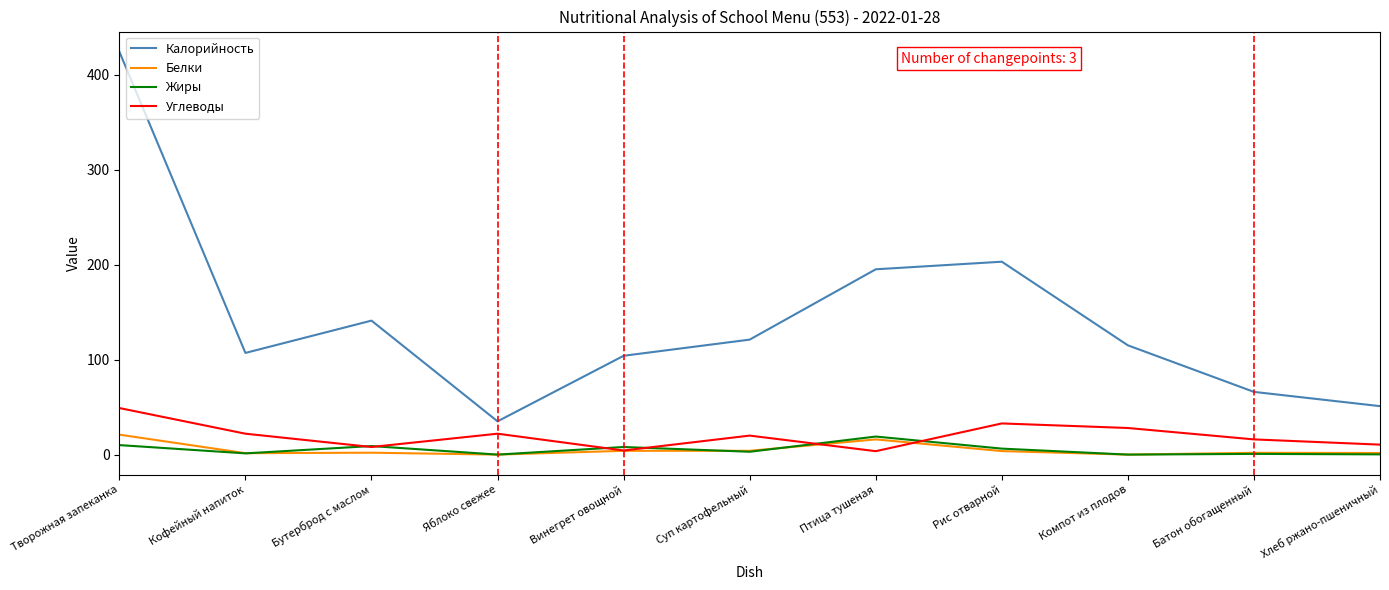

True or false: Белки and Калорийность intersect in this chart.

False